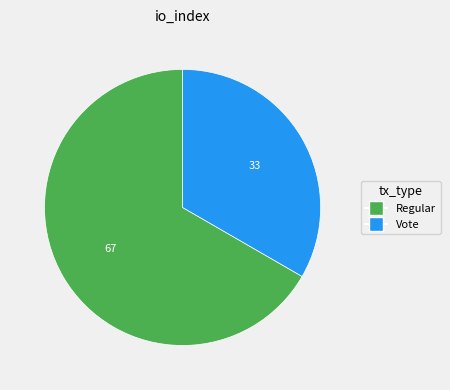

Between Vote and Regular, which is larger?

Regular